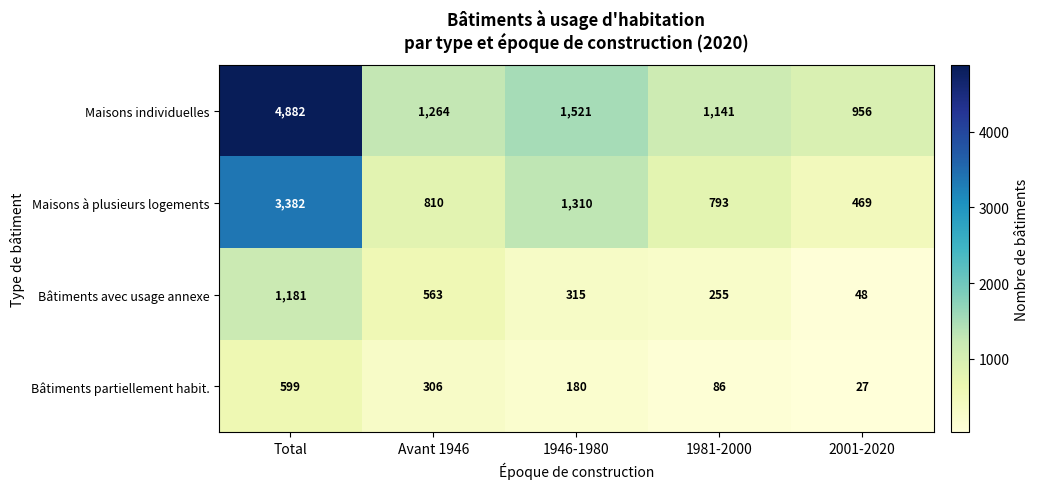

Rank the series by their maximum value, from lowest to highest.

Bâtiments partiellement habit., Bâtiments avec usage annexe, Maisons à plusieurs logements, Maisons individuelles